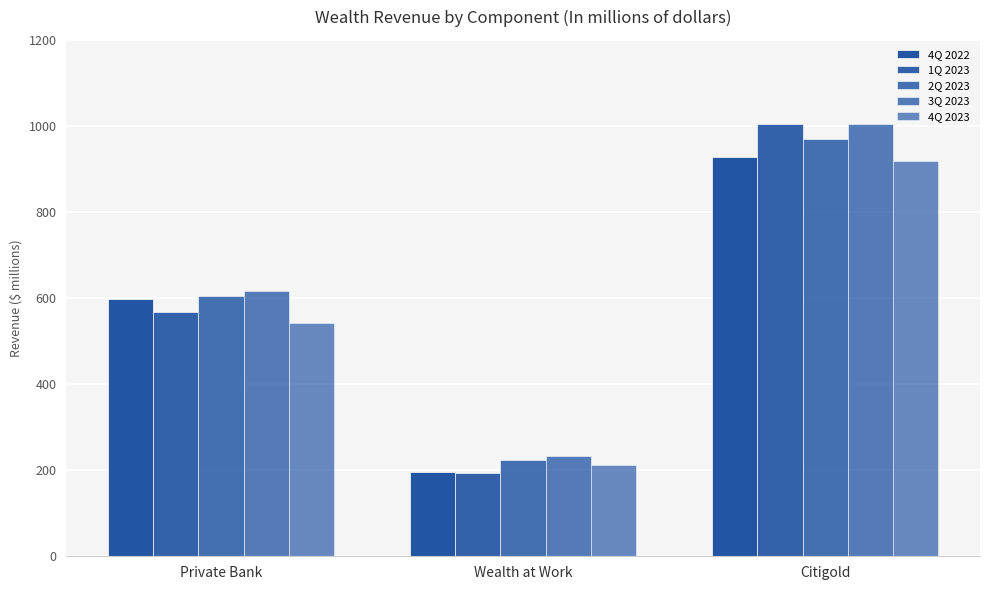

Which series has the widest spread of values?

1Q 2023